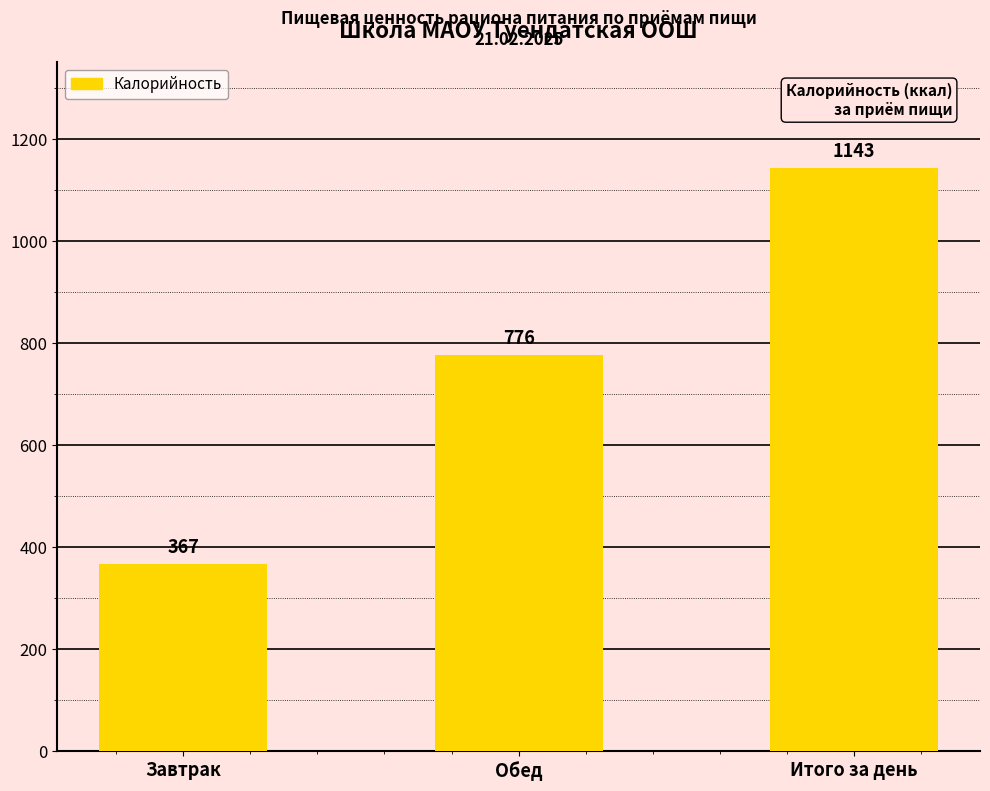

Approximately how many times larger is the value at Итого за день compared to Завтрак?

3.1